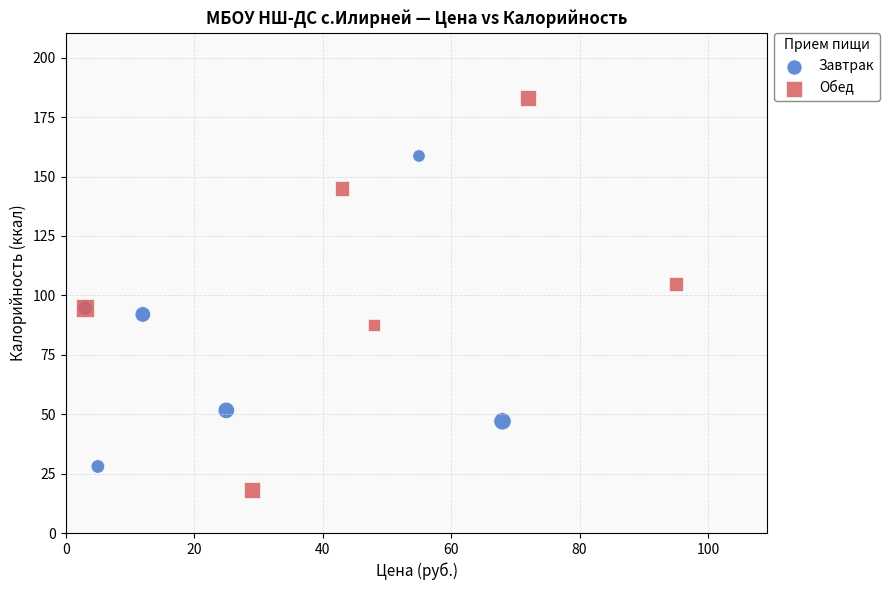

What are all the series names shown in the legend?

Завтрак, Обед